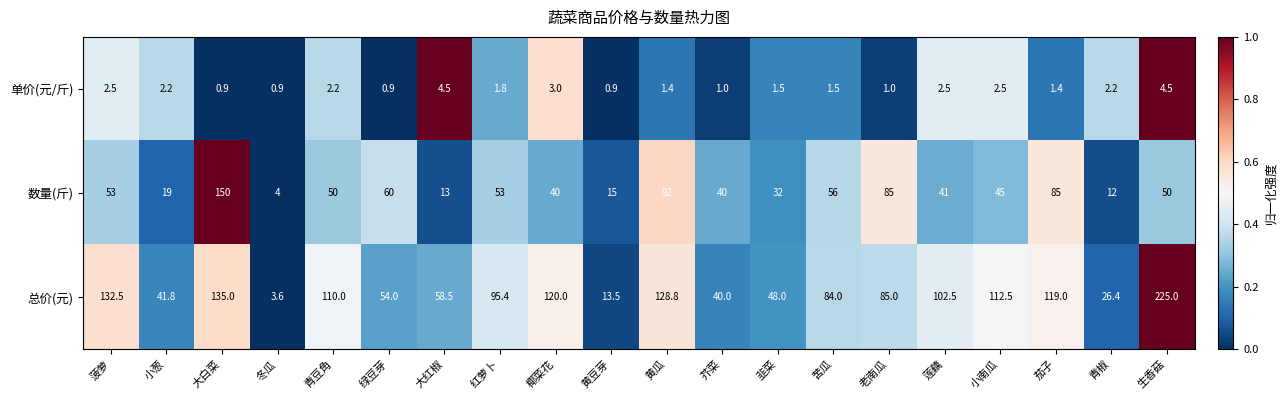

What is the difference between the highest and lowest values at 椰菜花?

117.0